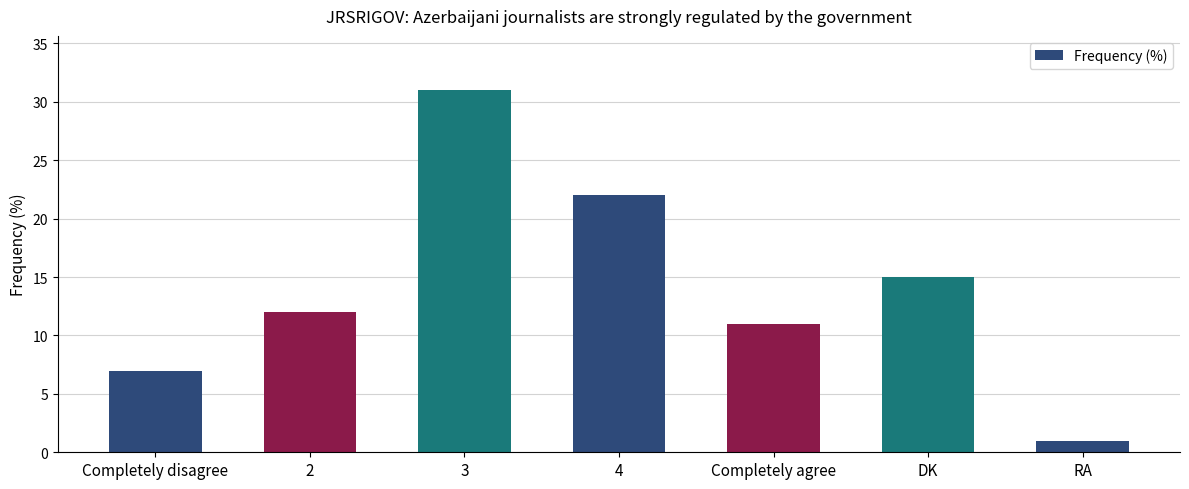

What is the change in value from 4 to DK?

-7